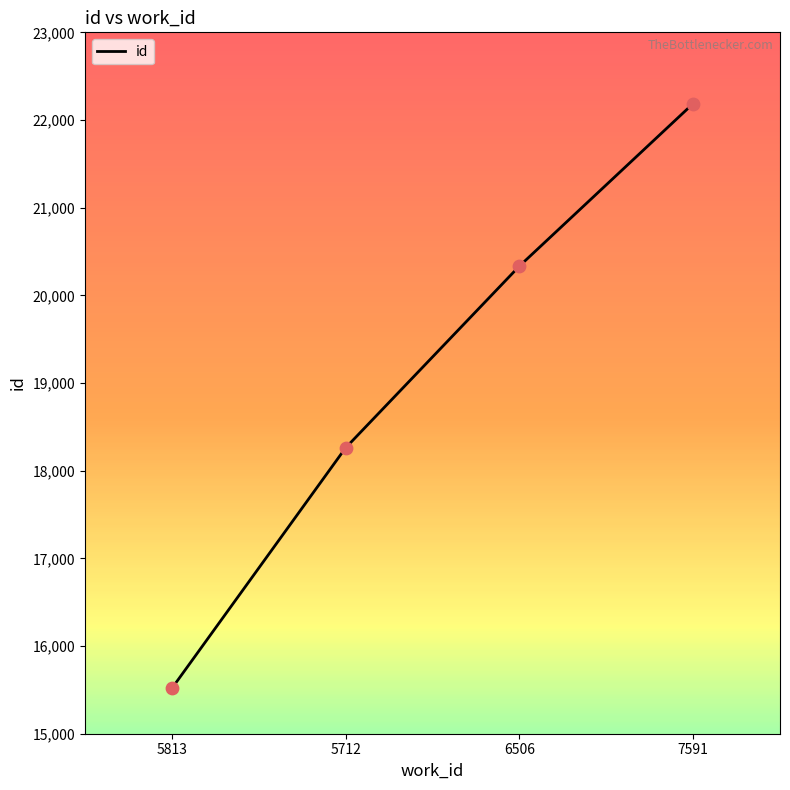

What is the ratio of the value at 5813 to the value at 5712?

0.8